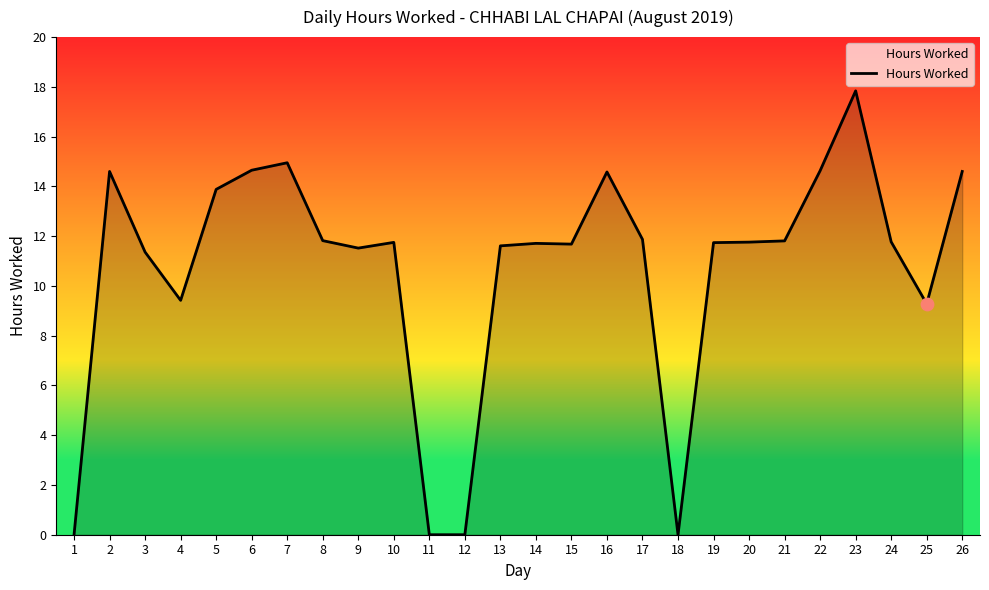

Between 23 and 8, which is larger?

23